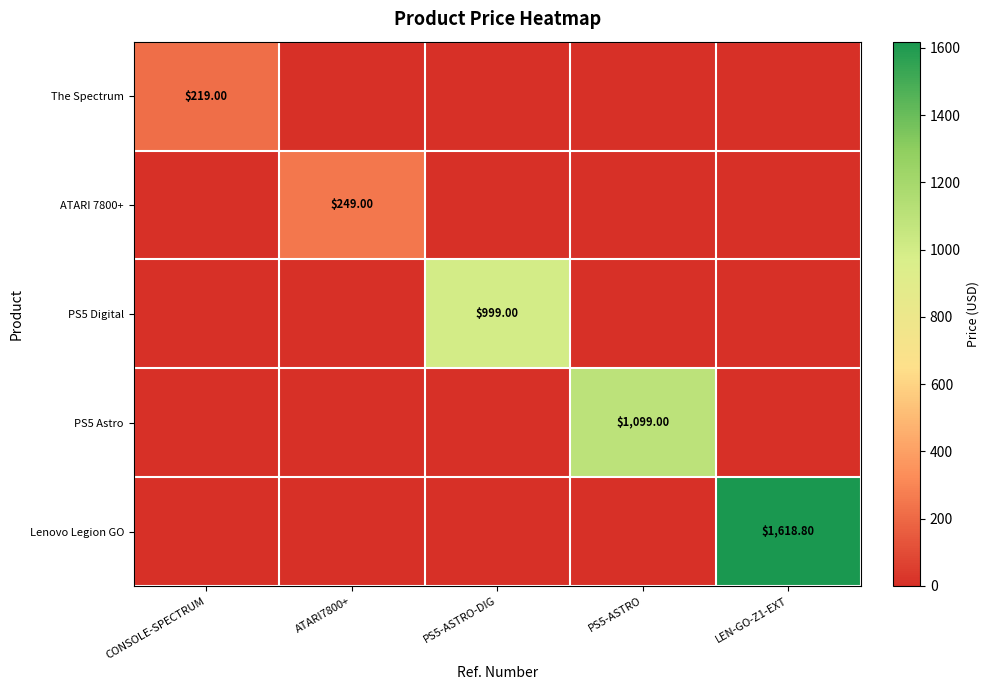

Is the value of The Spectrum at CONSOLE-SPECTRUM greater than the value of PS5 Digital at PS5-ASTRO-DIG?

No